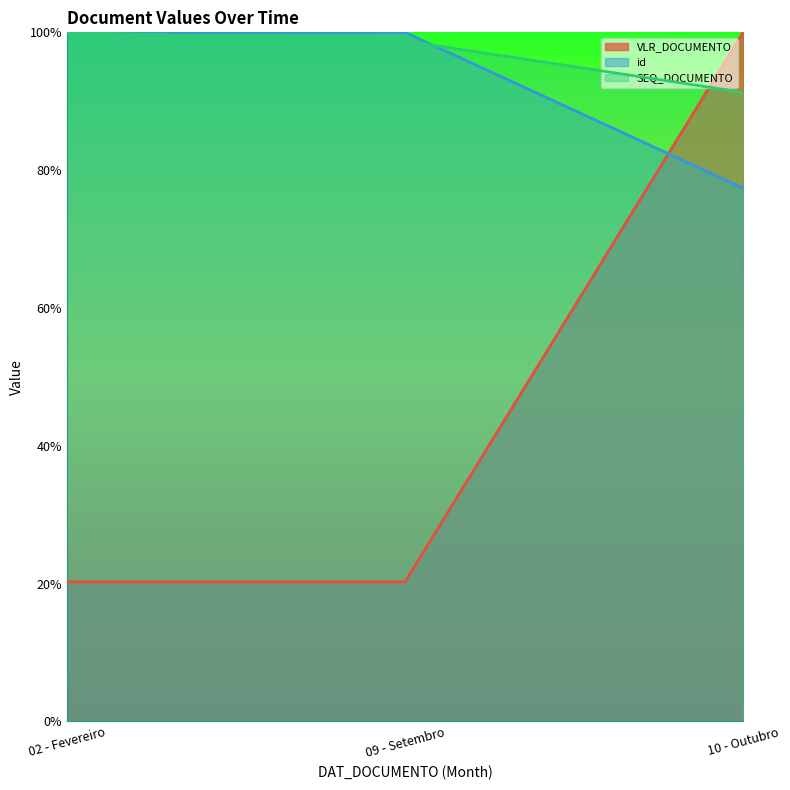

What is the difference between the highest and lowest values at 10 - Outubro?

22.6